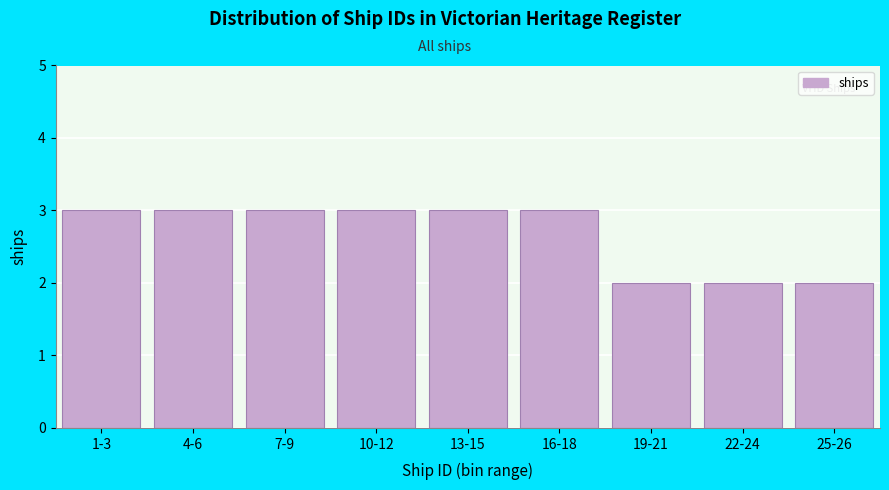

Reading left to right, what are all the values shown in this chart?

1-3=3	4-6=3	7-9=3	10-12=3	13-15=3	16-18=3	19-21=2	22-24=2	25-26=2